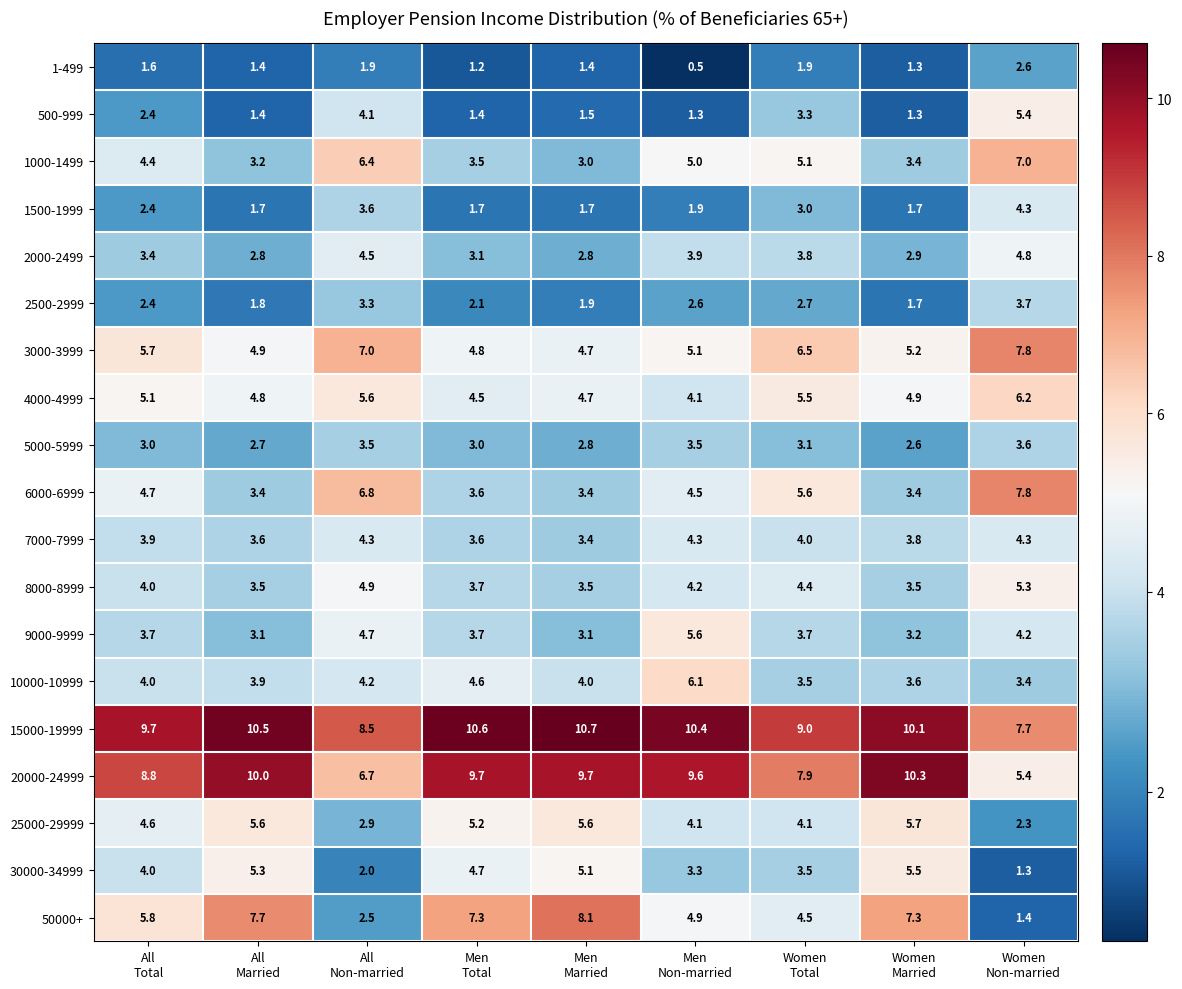

What is the average value of the 2000-2499 series?

3.6